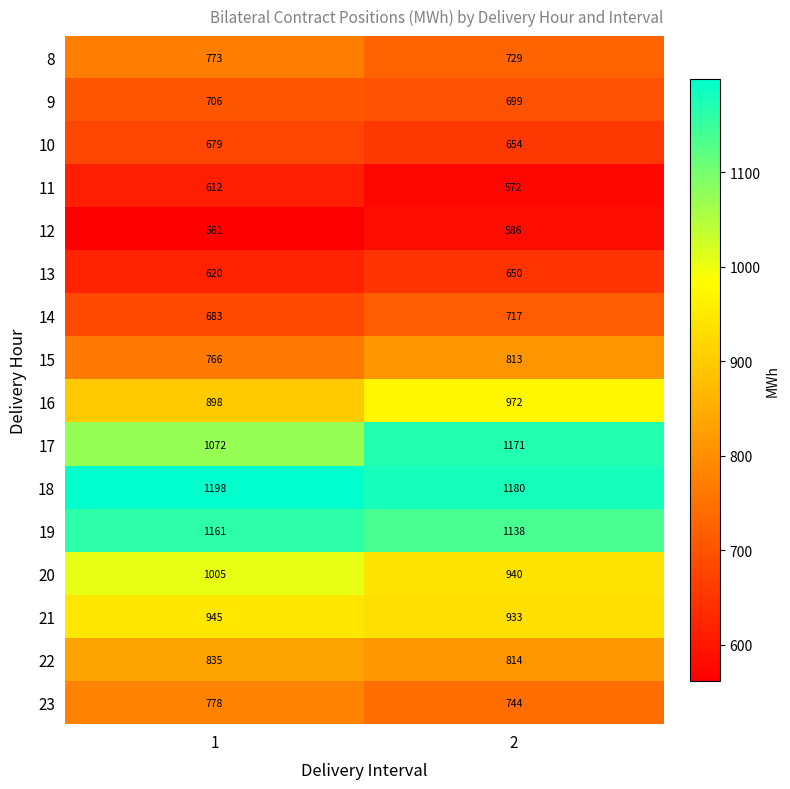

Count the number of categories in the chart.

2